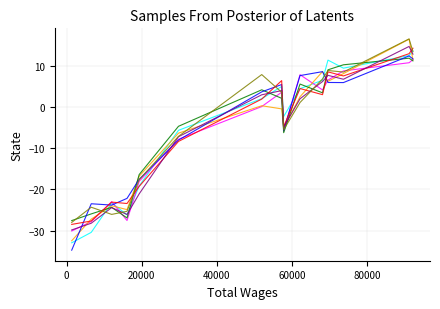

Reading left to right, transcribe all the data shown in this chart.

12.9	14.8	6.8	7.7	6.2	2.0	-4.8	4.0	3.0	-7.2	-21.1	-26.1	-24.4	-28.2	-29.9